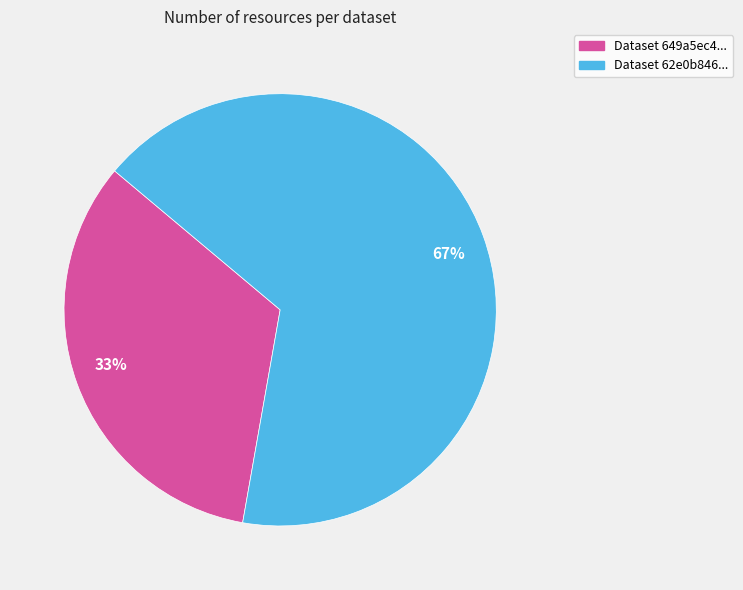

What is the smallest slice in the pie chart?

33%